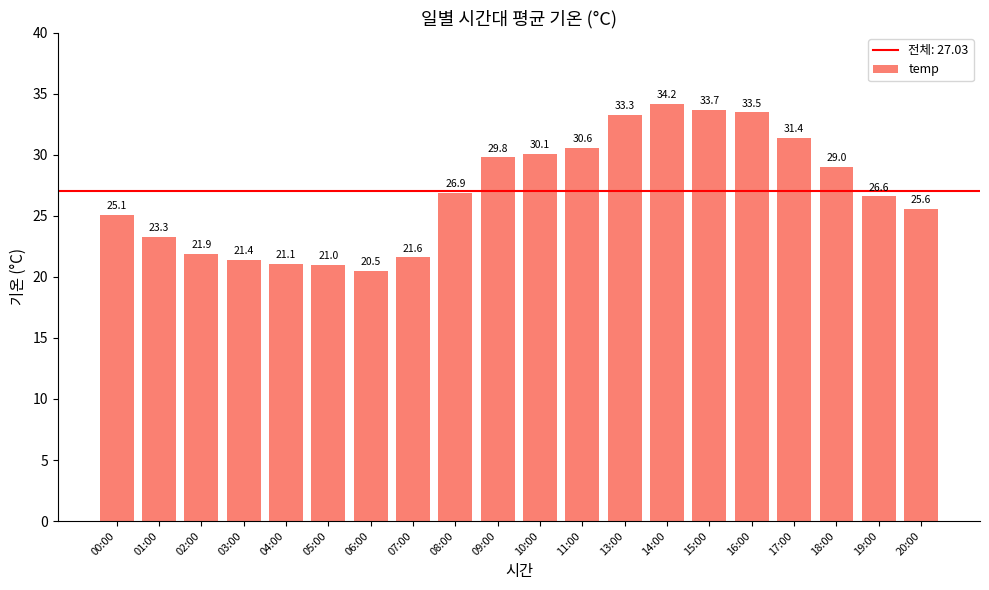

Rank the categories by value from lowest to highest.

06:00, 05:00, 04:00, 03:00, 07:00, 02:00, 01:00, 00:00, 20:00, 19:00, 08:00, 18:00, 09:00, 10:00, 11:00, 17:00, 13:00, 16:00, 15:00, 14:00